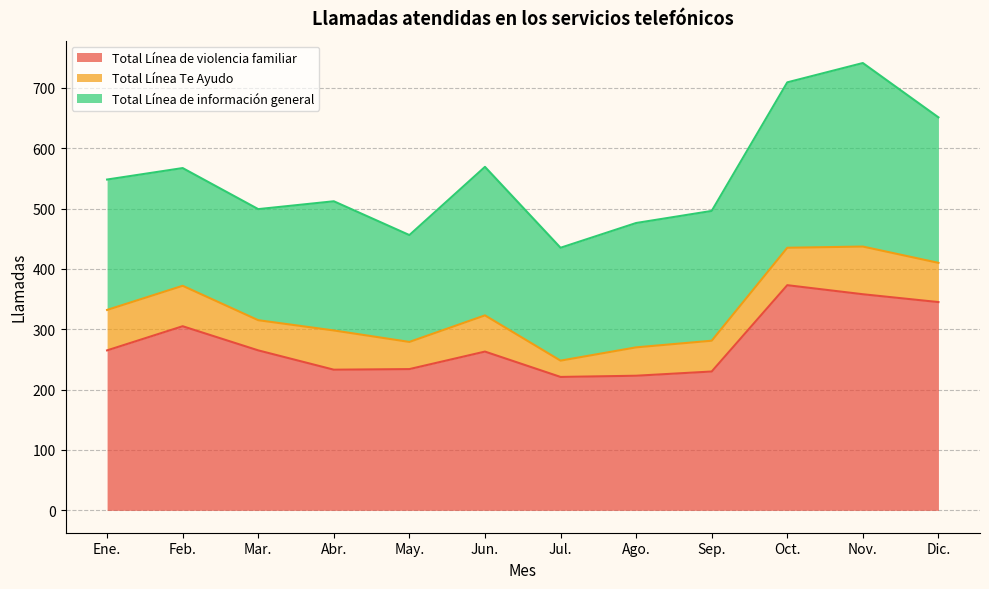

What value does the Total Línea de violencia familiar series have at Sep., to the nearest 50?

250